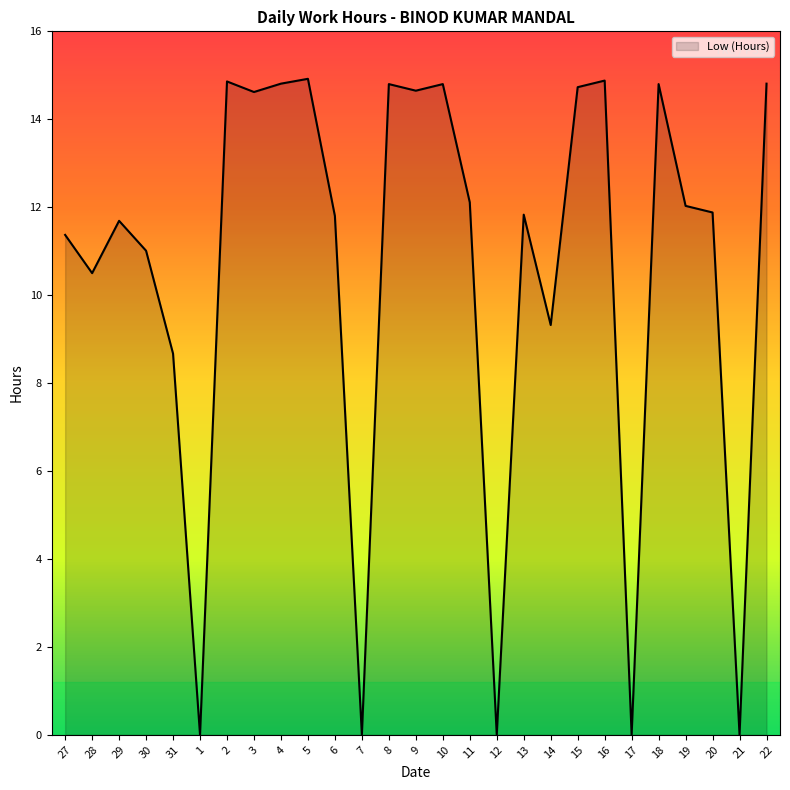

What is the change in value from 31 to 15?

+6.1